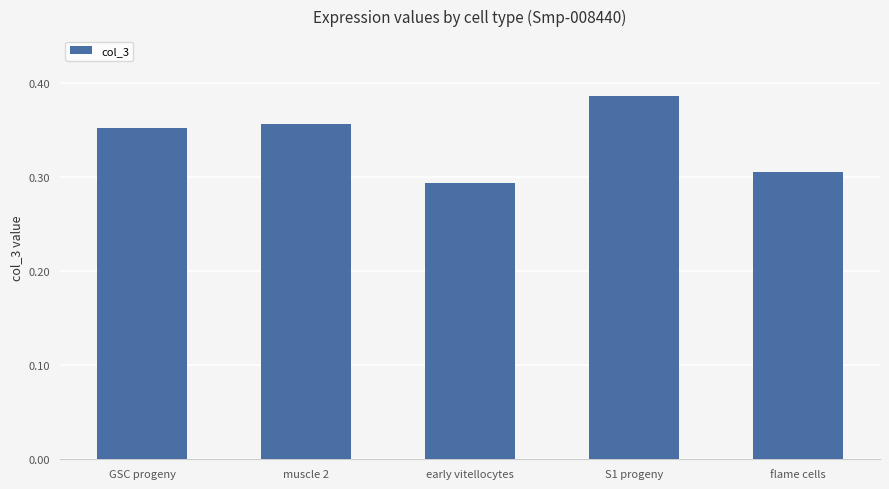

Is it true that the value at flame cells is 0.4?

False